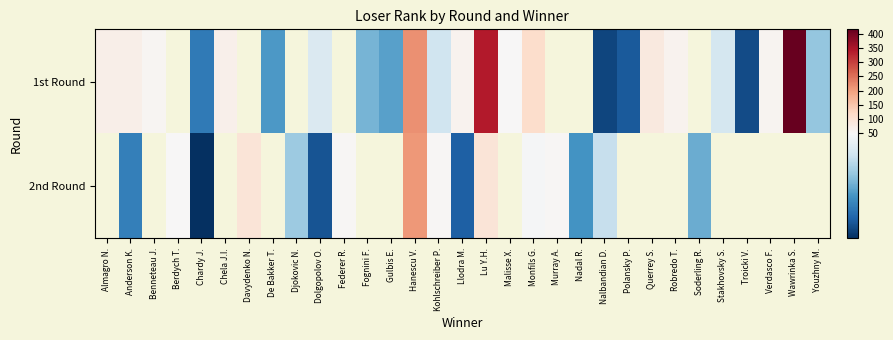

What is the maximum value shown in the chart?

417.0